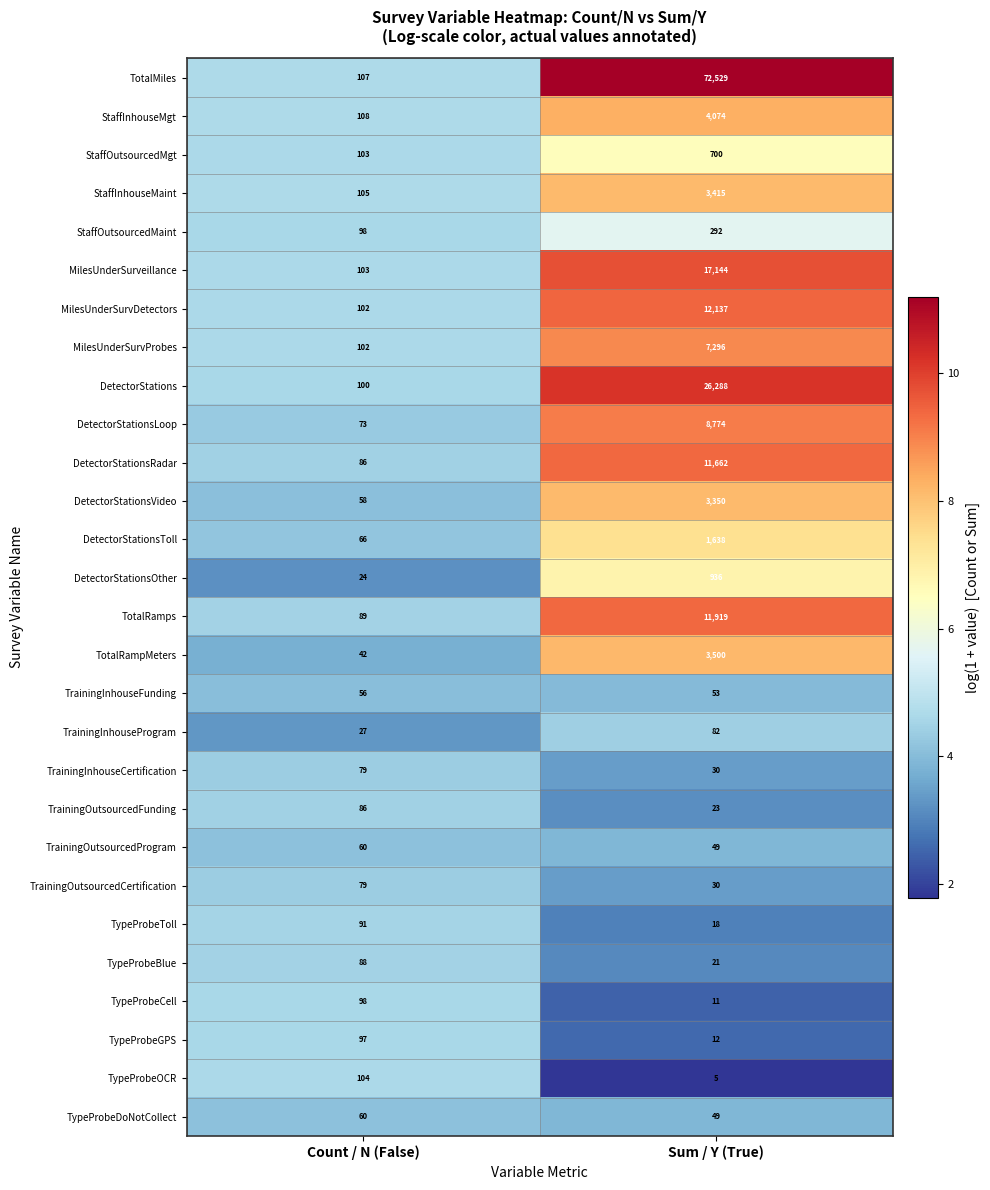

What is the sum of all DetectorStationsLoop values?

8847